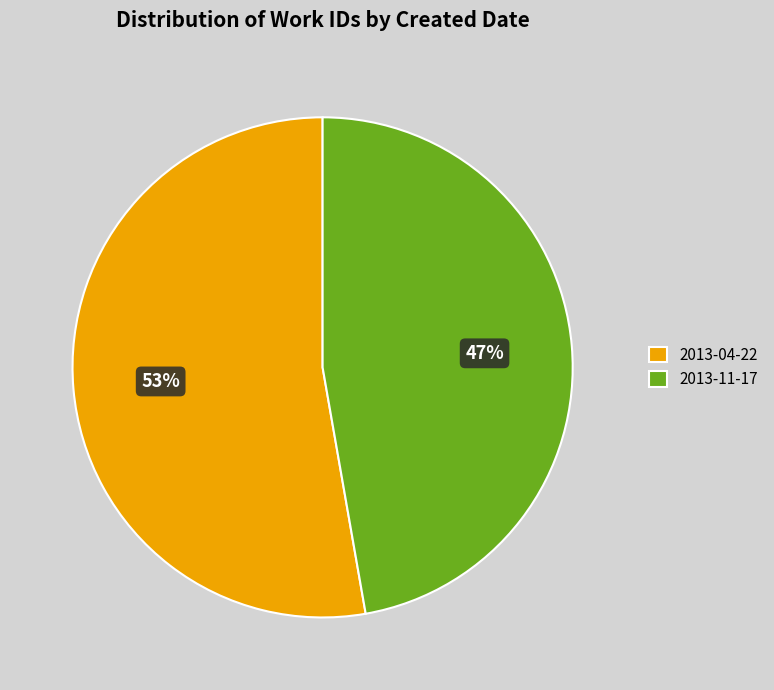

Approximately how many times larger is the value at 2013-11-17 compared to 2013-04-22?

0.9